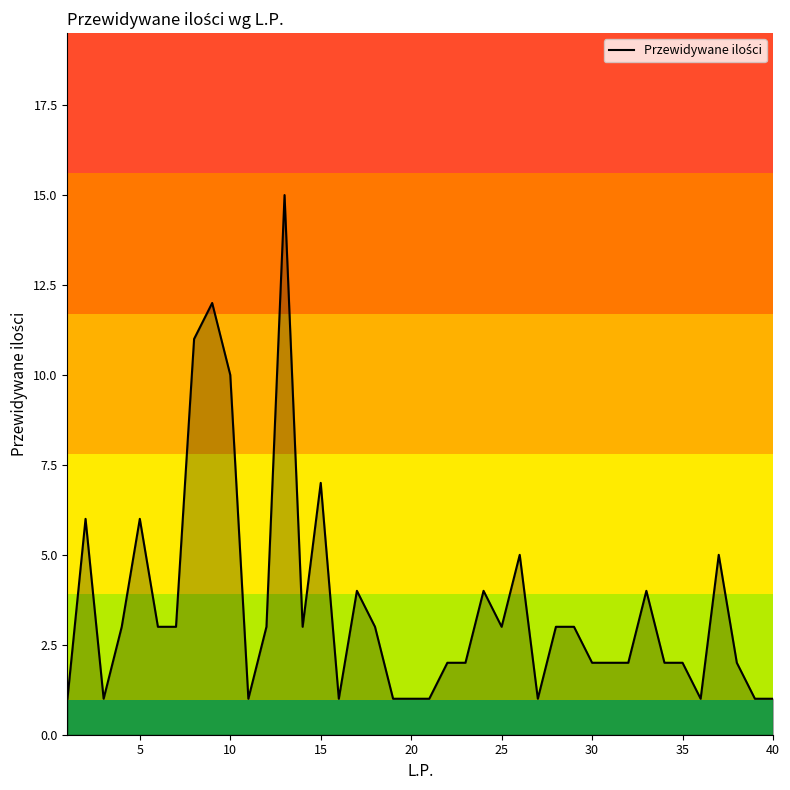

What is the maximum value shown in the chart?

15